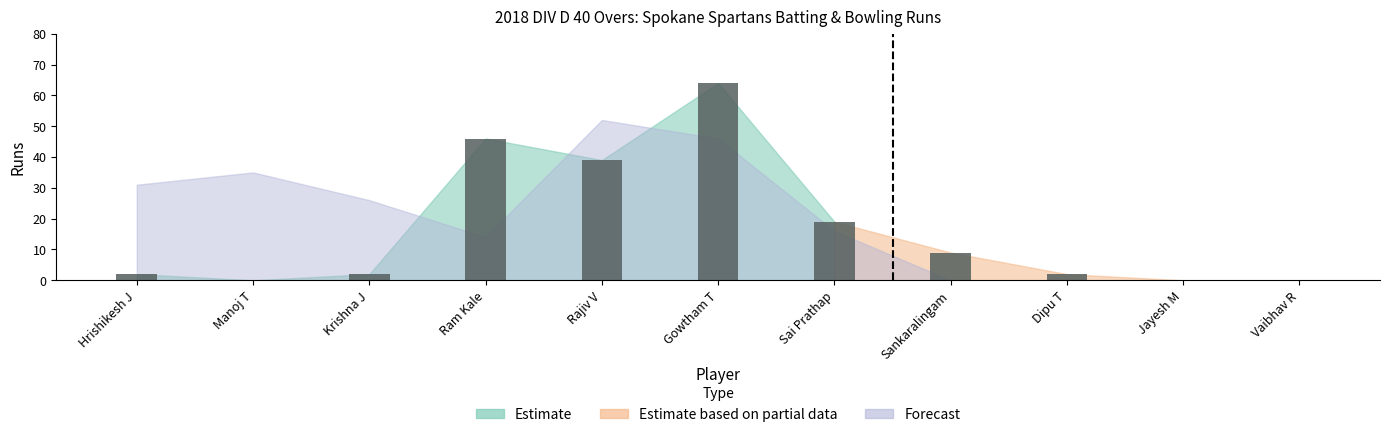

The value at Rajiv V is 39. True or false?

True